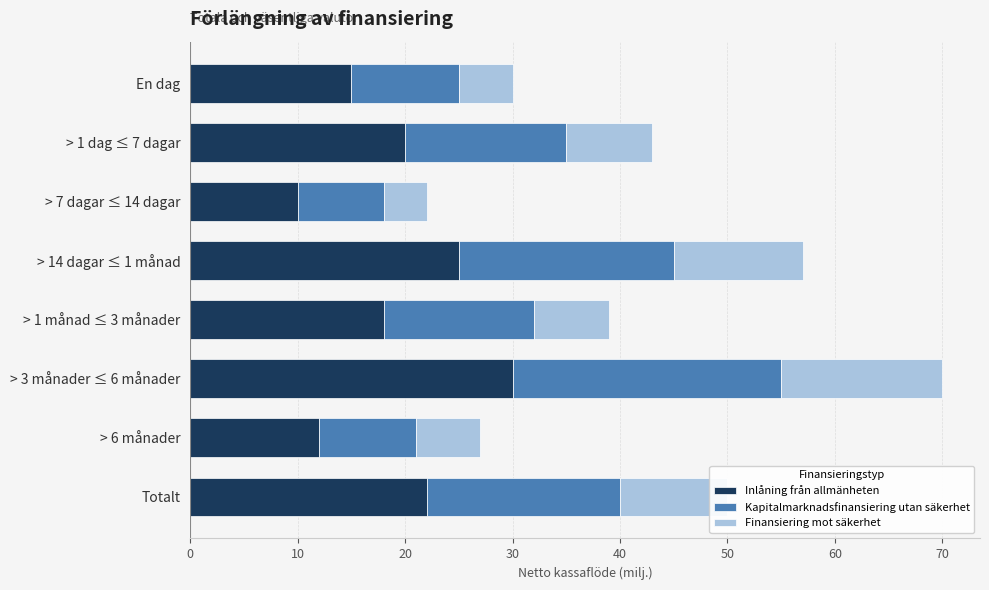

Which category has the highest value in the Inlåning från allmänheten series?

> 3 månader ≤ 6 månader